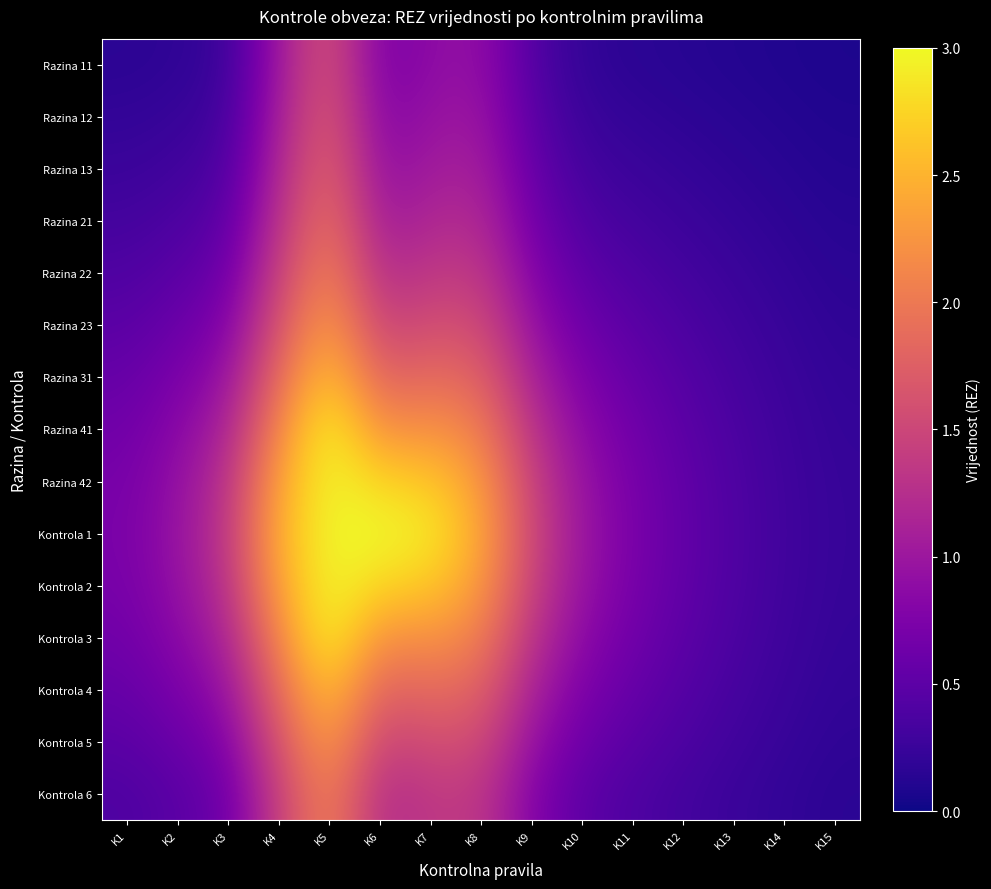

Rank the series by their maximum value, from highest to lowest.

Razina 41, Razina 42, Kontrola 1, Kontrola 2, Kontrola 3, Kontrola 4, Razina 31, Kontrola 5, Razina 23, Kontrola 6, Razina 22, Razina 21, Razina 13, Razina 12, Razina 11